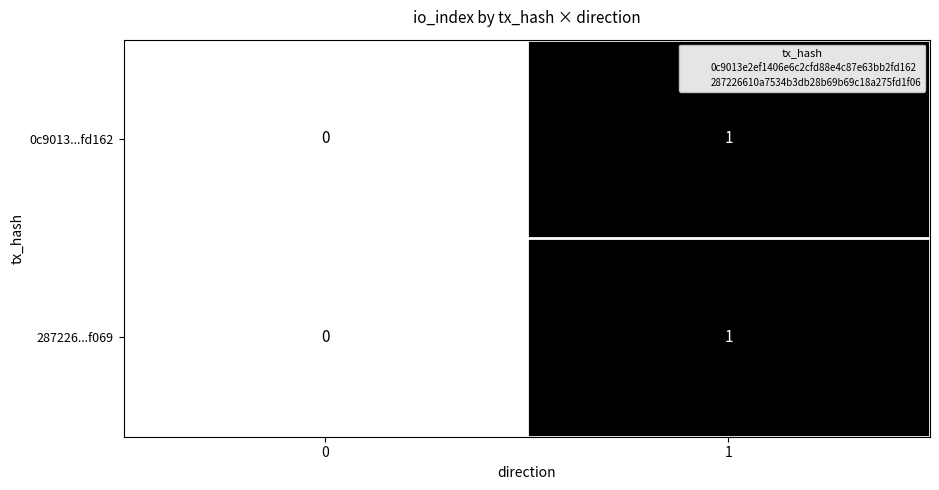

Rank the categories by 287226...f069 value from highest to lowest.

1, 0